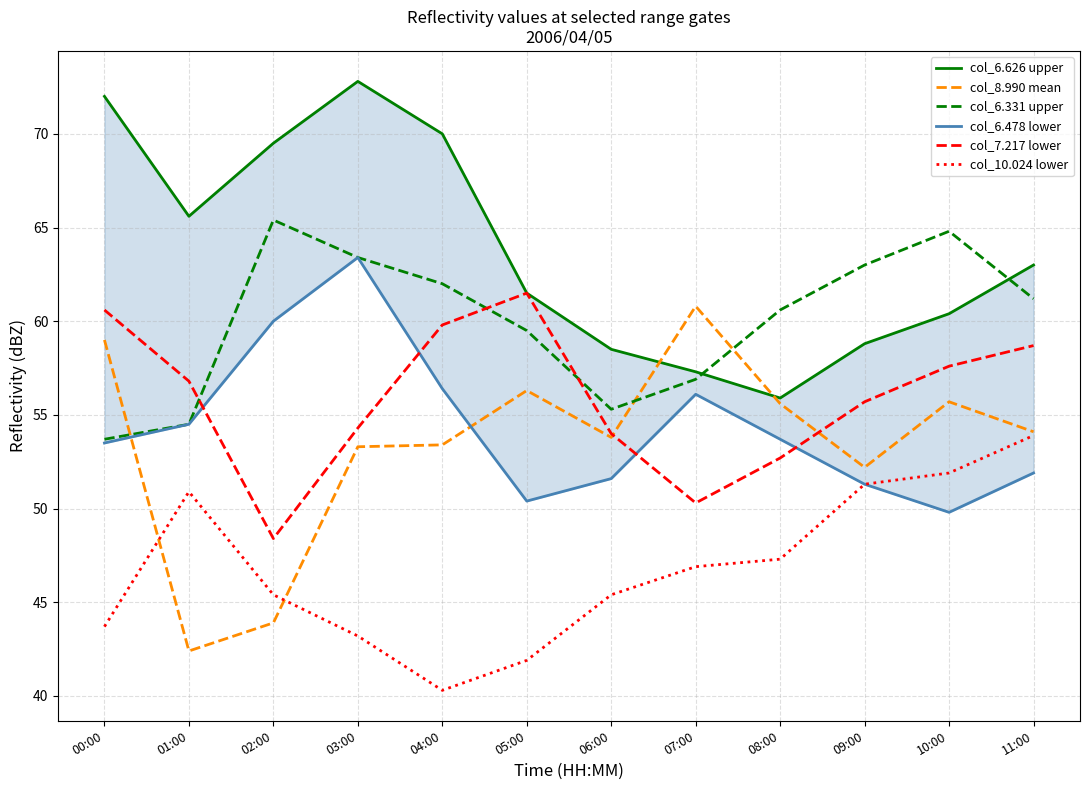

What is the sum of the col_6.626 upper values at 00:00 and 05:00?

133.5